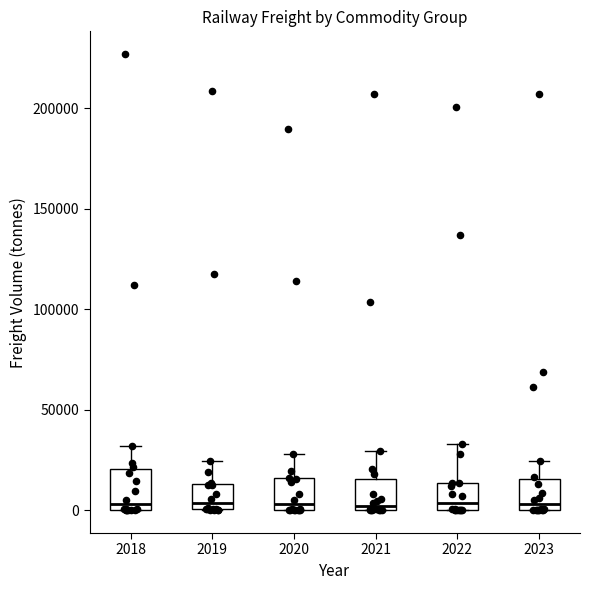

Reading left to right, transcribe this box plot: for each box, give where its median line is, the range the box spans, and where its two whiskers end, as read against the y-axis. The values are not printed on the chart, so give them approximately, as read against the axis.

2018: median 5000, box 0 to 20000, whiskers 0 to 30000
2019: median 5000, box 0 to 15000, whiskers 0 to 25000
2020: median 5000, box 0 to 15000, whiskers 0 to 30000
2021: median 0 (just above the box's lower edge), box 0 to 15000, whiskers 0 to 30000
2022: median 5000, box 0 to 15000, whiskers 0 to 35000
2023: median 5000, box 0 to 15000, whiskers 0 to 25000